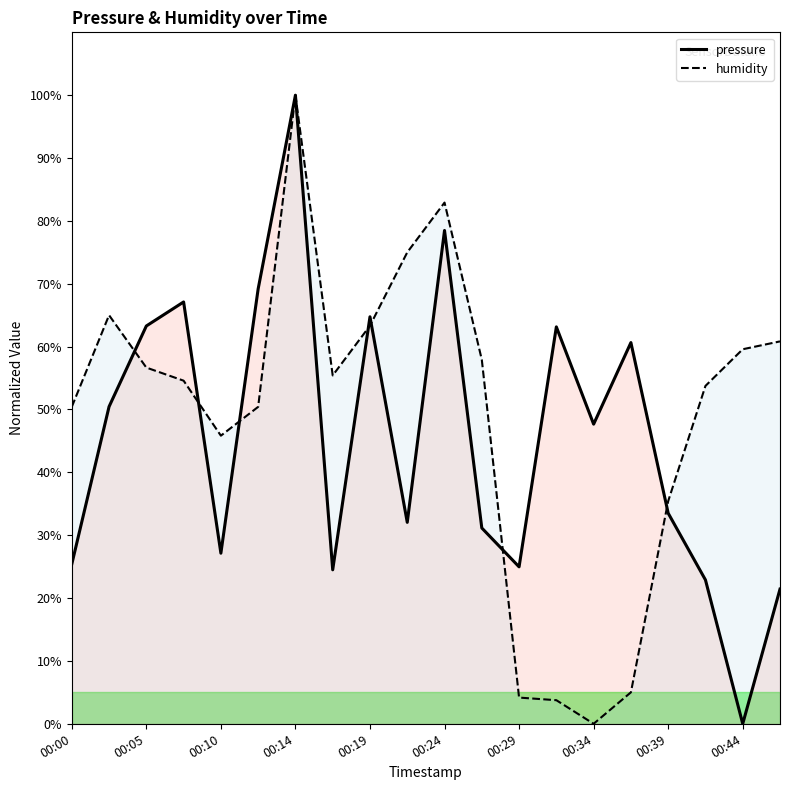

At which label is humidity closest to 50?

00:00